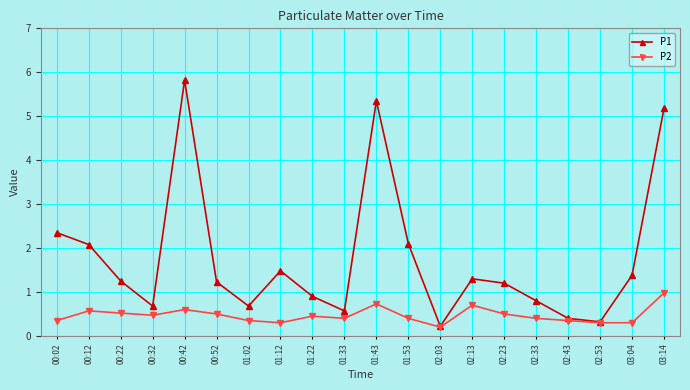

Which series has the widest spread of values?

P1